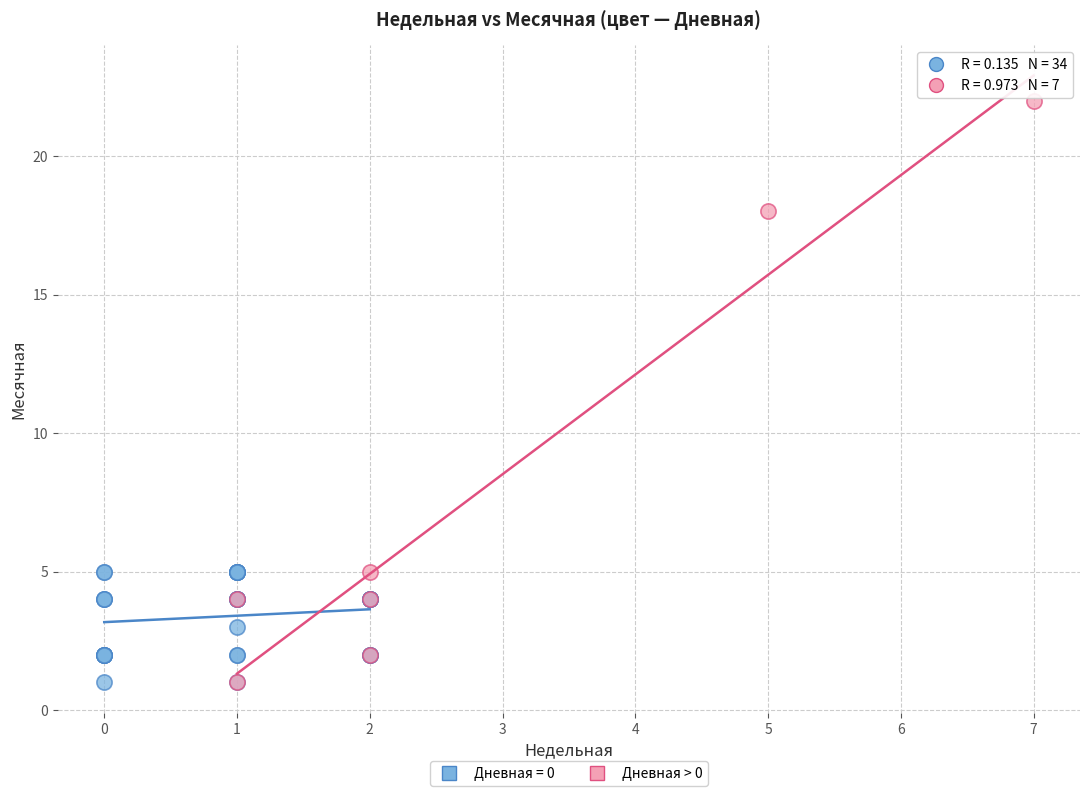

Which series reaches the maximum Y coordinate?

Дневная > 0